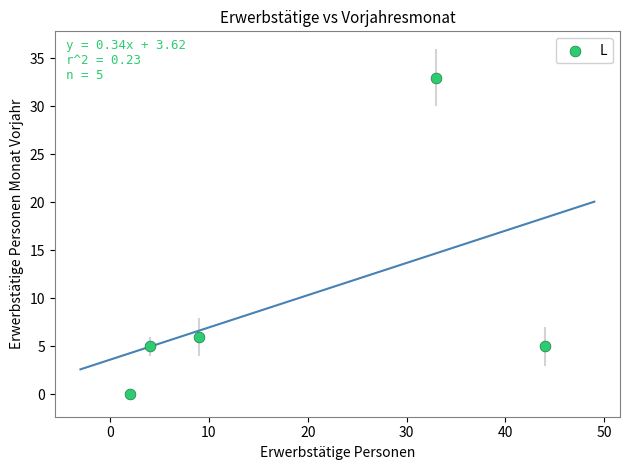

What is the average Y value?

10